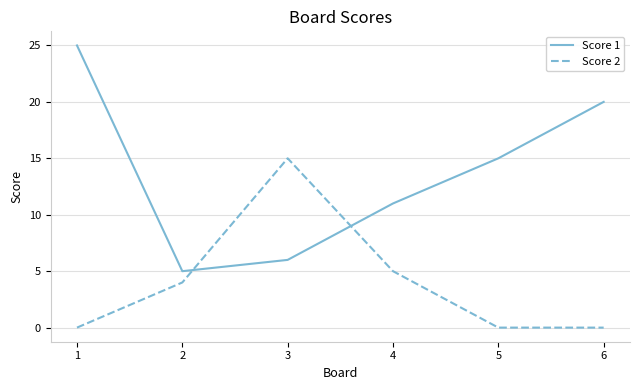

Does the chart display data point markers on the line(s)?

No